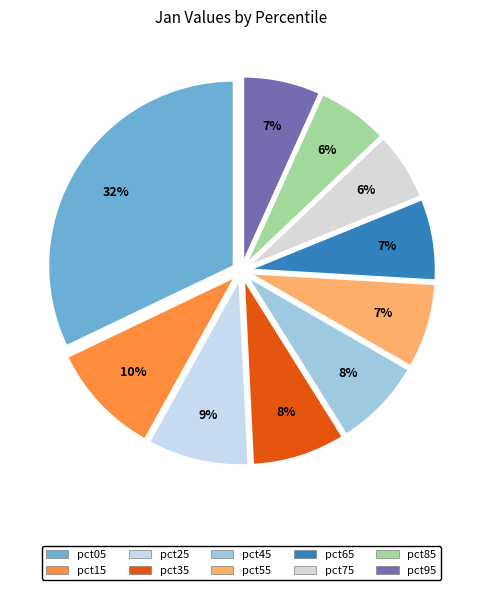

How much of the chart is everything except pct55?

92.6%